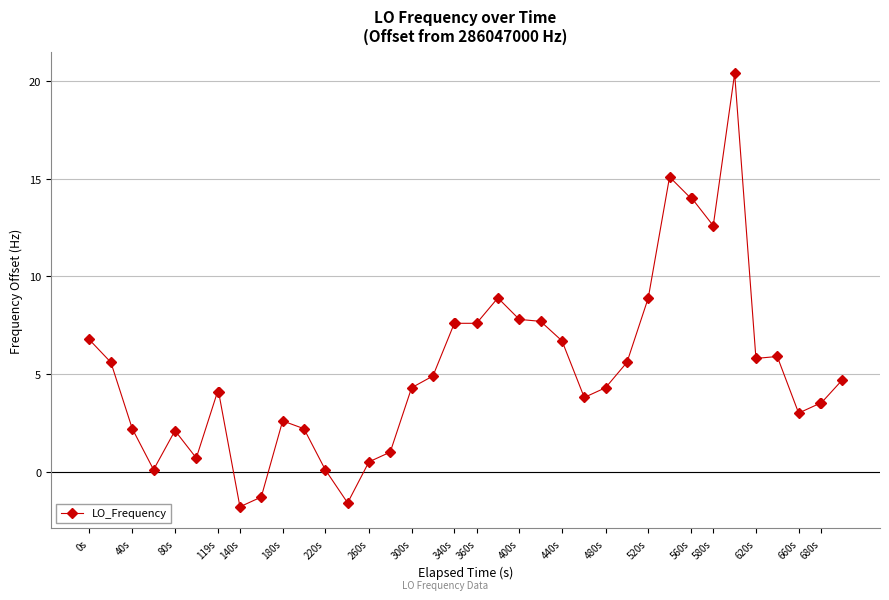

True or false: there are more than 1 points higher than both neighbors.

True